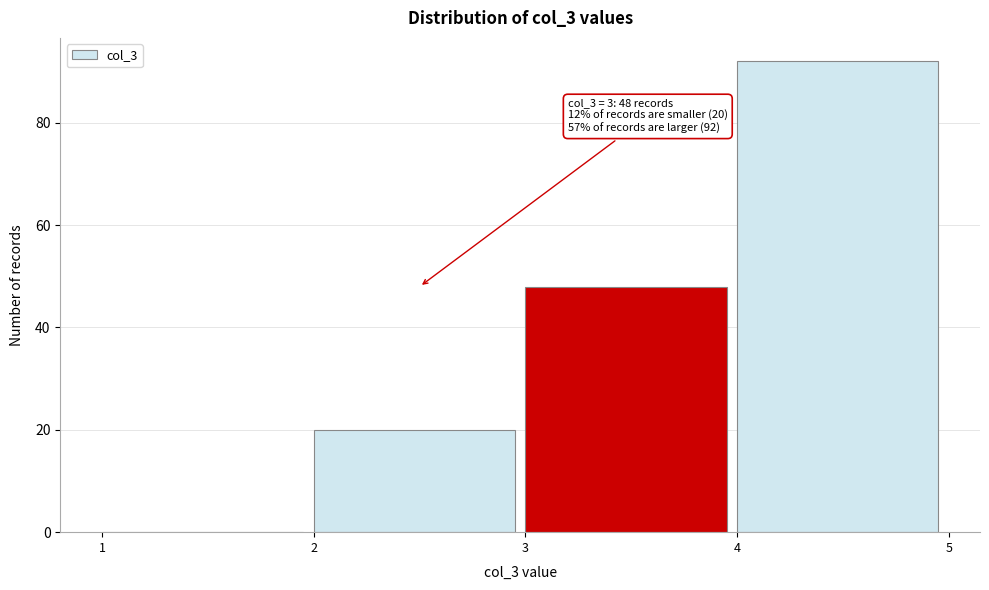

Which range on the x-axis has the tallest bar?

4 to 5